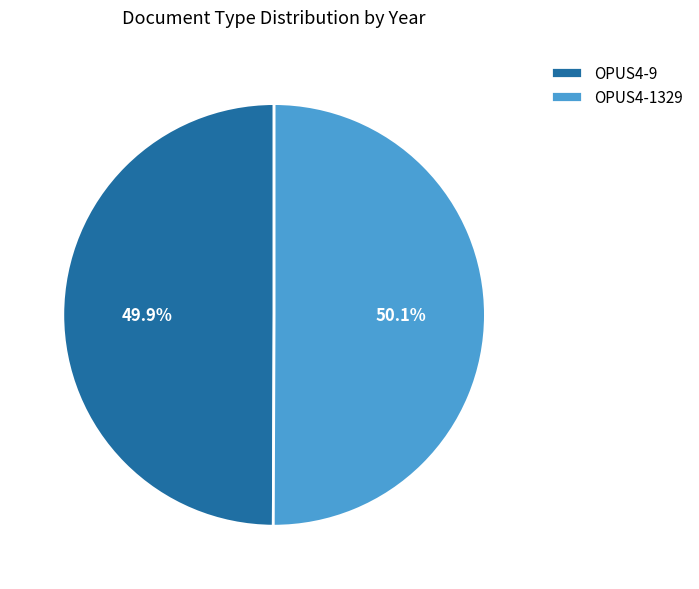

Is there a majority slice in this chart?

Yes